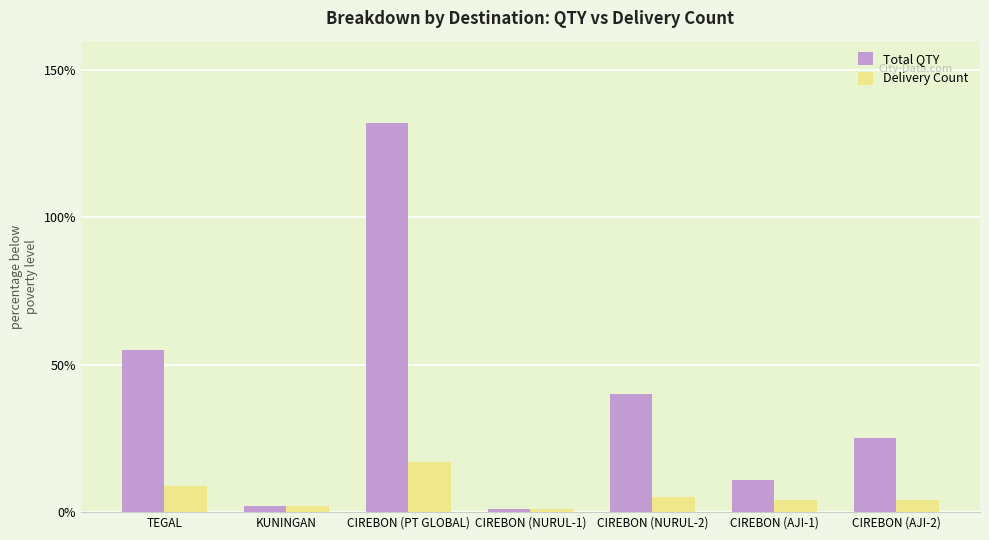

What is the total value across all series at CIREBON (NURUL-2)?

45